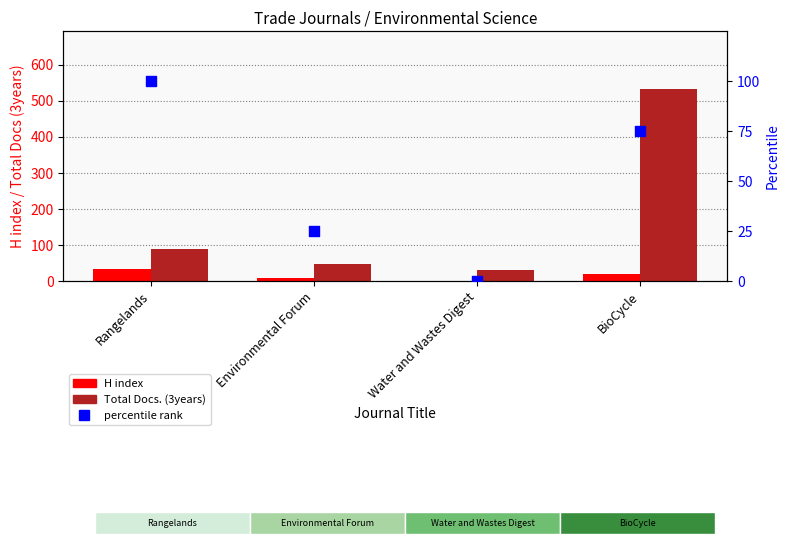

What is the total value across all series at Environmental Forum?

82